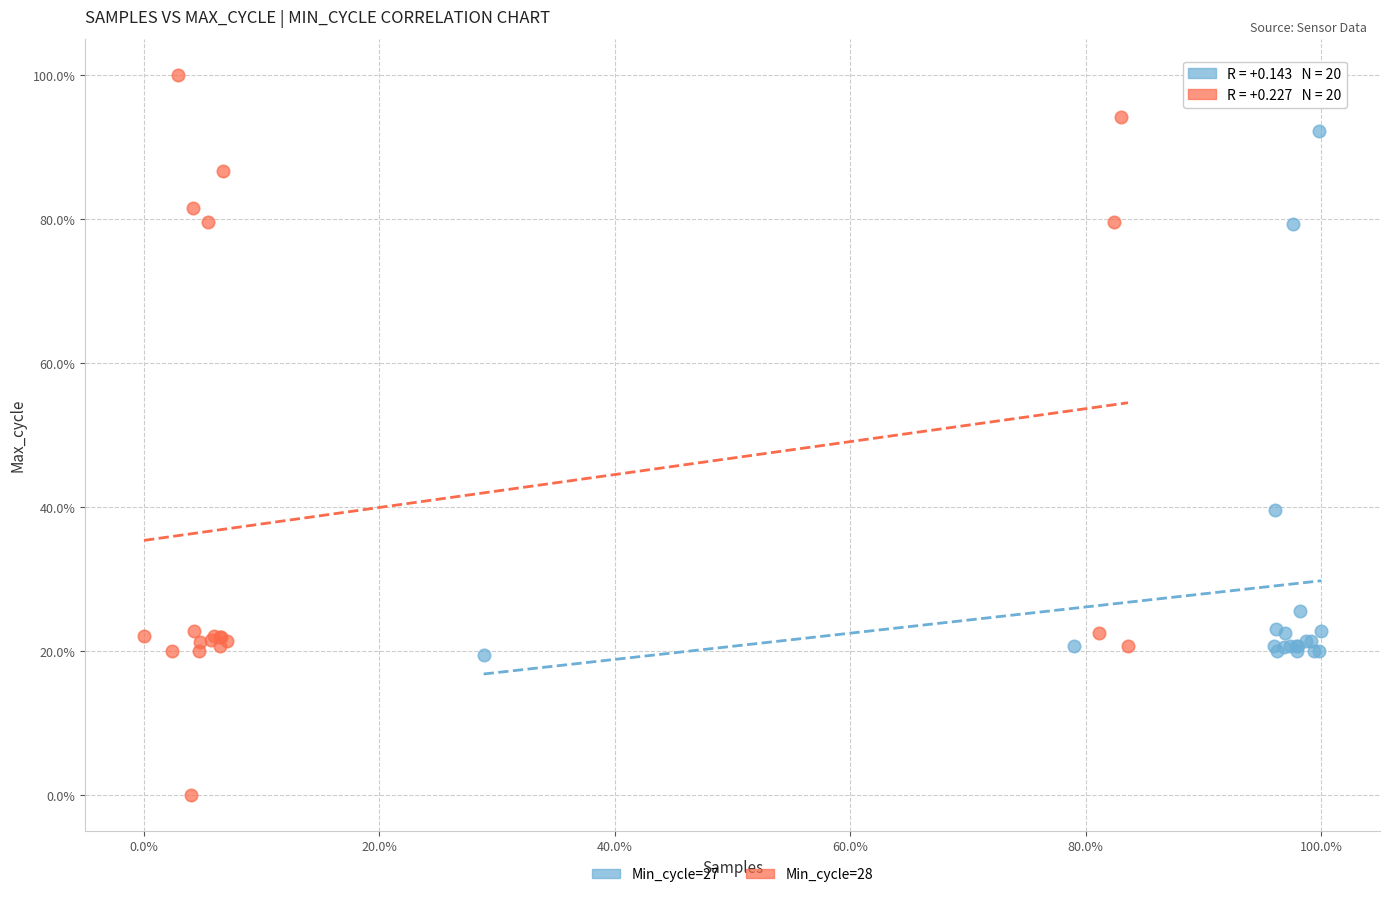

Which series has the largest Y range (max minus min)?

Min_cycle=28